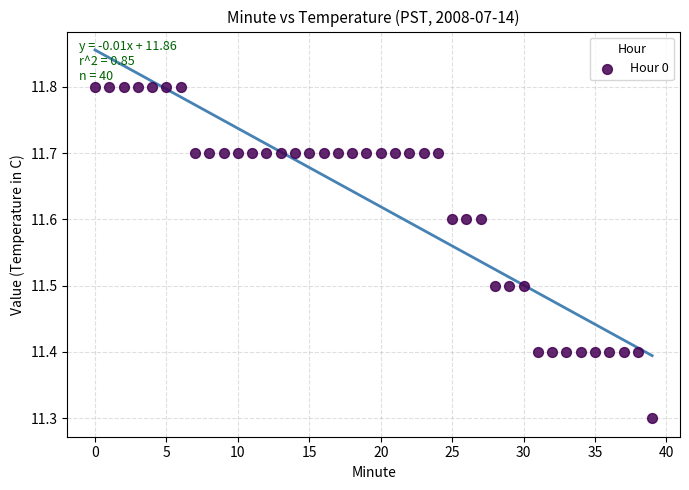

What is the range of Y values (max minus min)?

0.5